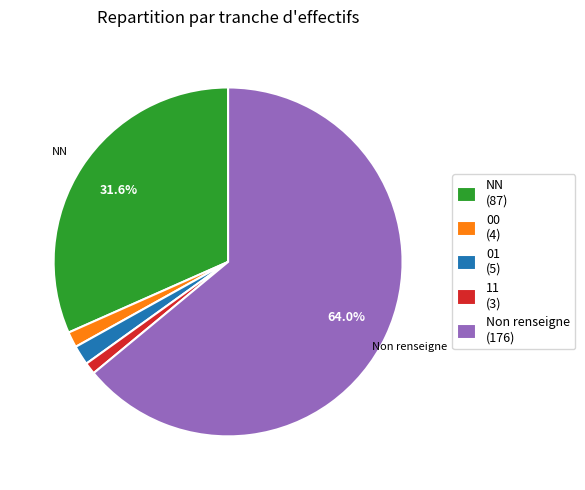

Is there any slice that represents more than half of the pie?

Yes